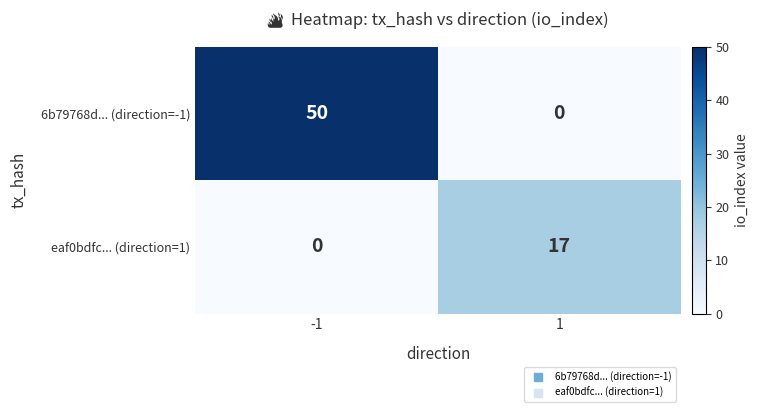

Reading left to right, transcribe all the data shown in this chart.

6b79768d... (direction=-1): 50	0
eaf0bdfc... (direction=1): 0	17